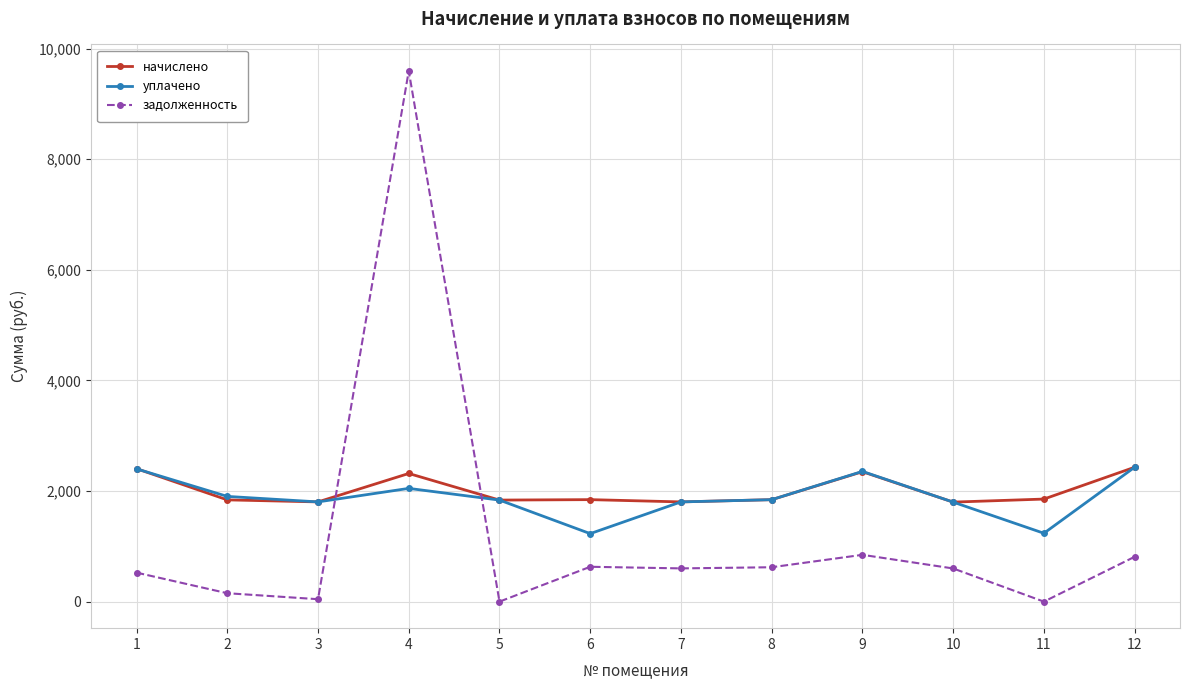

How many data points does each series have?

12